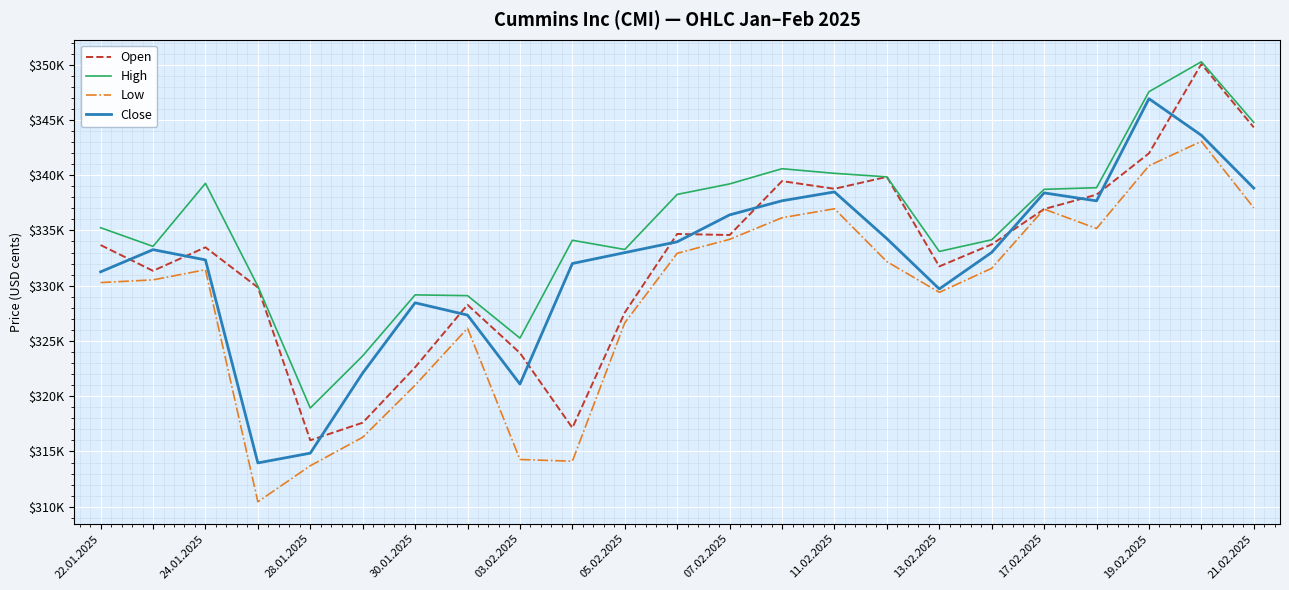

Does the chart display data point markers on the line(s)?

No